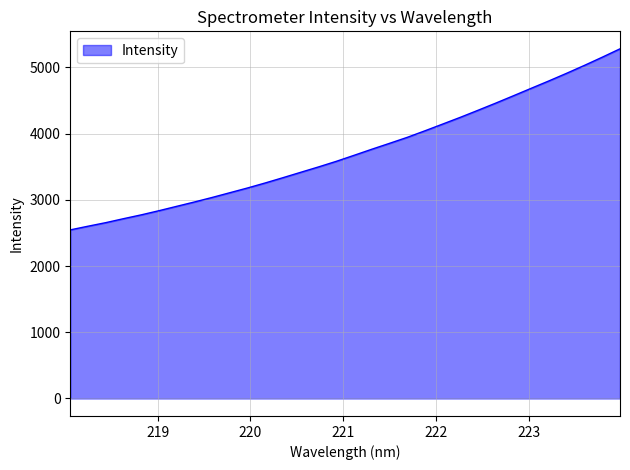

What is the difference between the maximum and minimum values?

2733.8